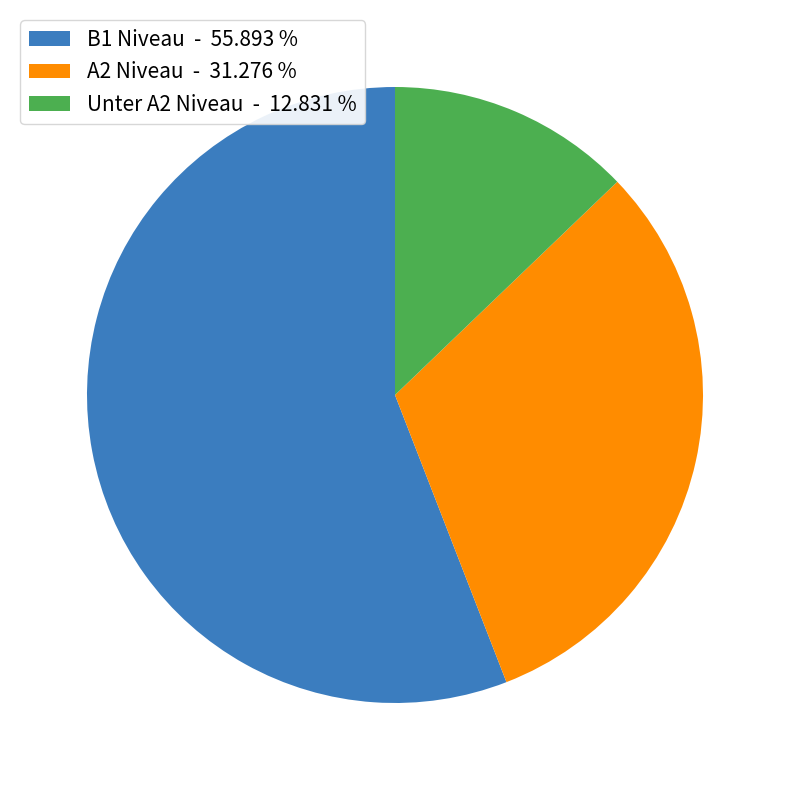

How many slices are in this pie chart?

3